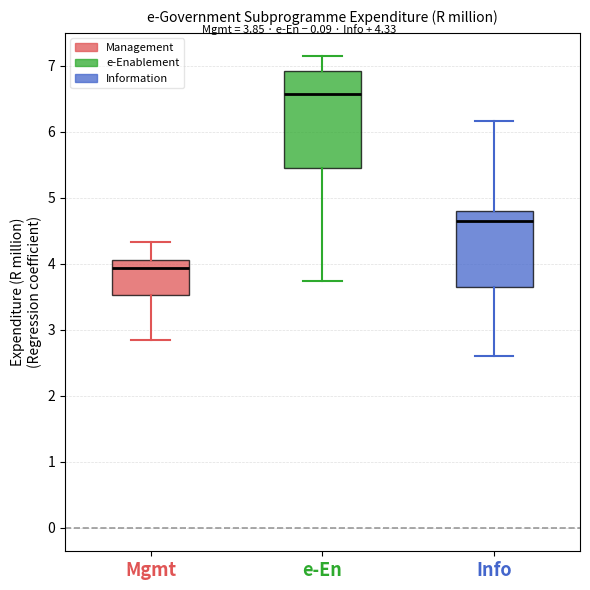

Which box has the highest median line?

e-En